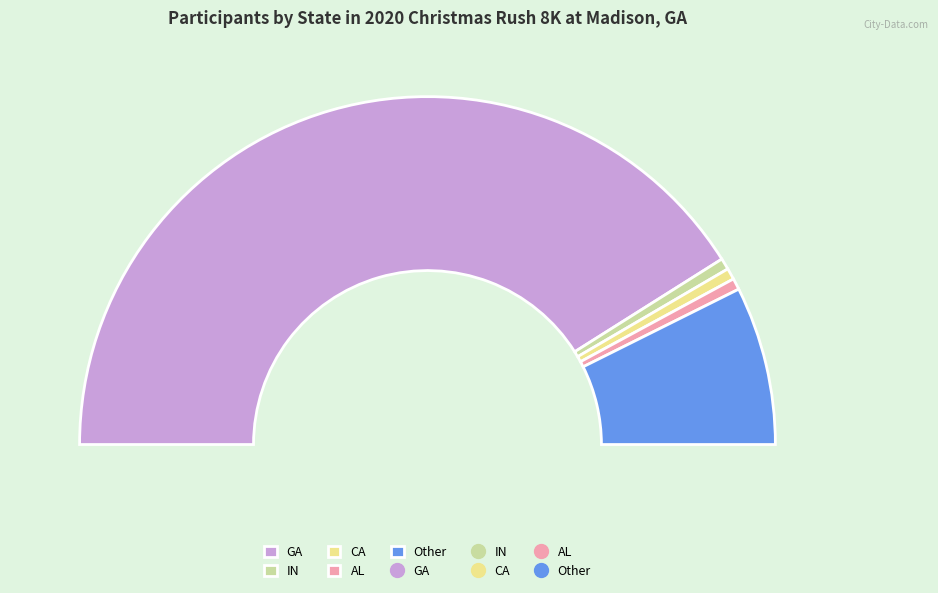

What percentage is the Other slice, to the nearest percent?

15%